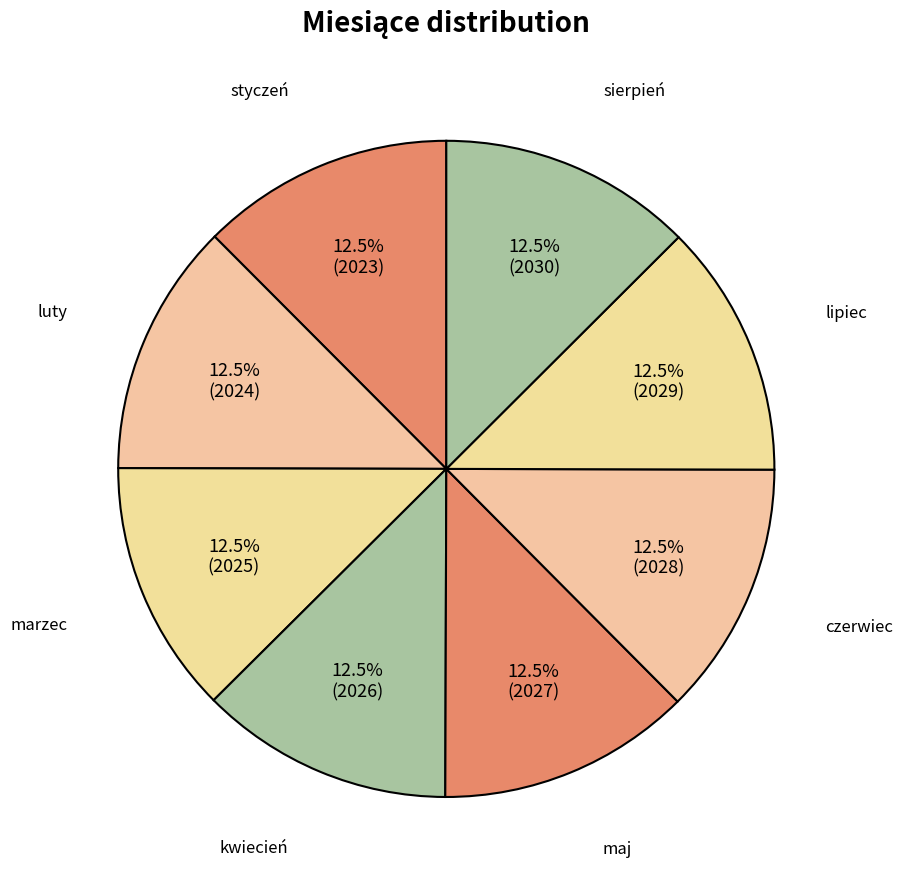

What is the ratio of the value at sierpień to the value at lipiec?

1.0